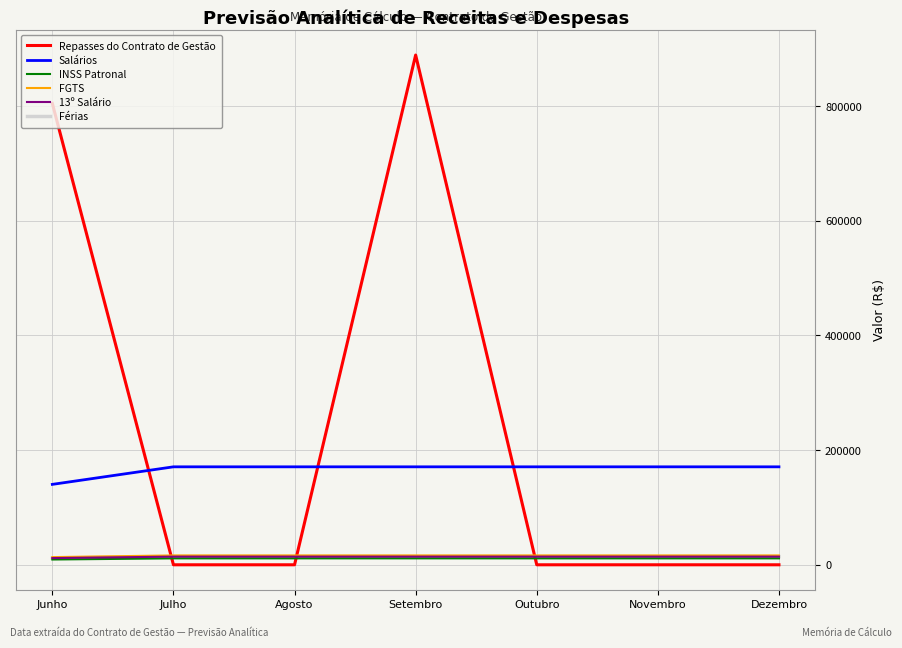

Does the chart display data point markers on the line(s)?

No